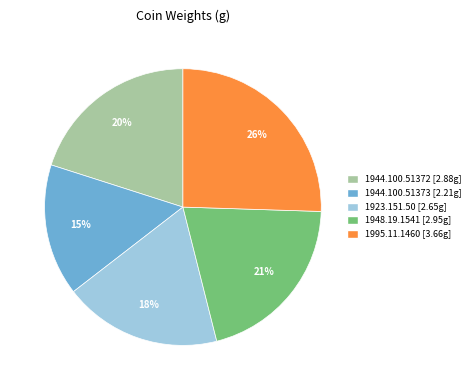

True or false: 1923.151.50 accounts for 13% of the total.

False